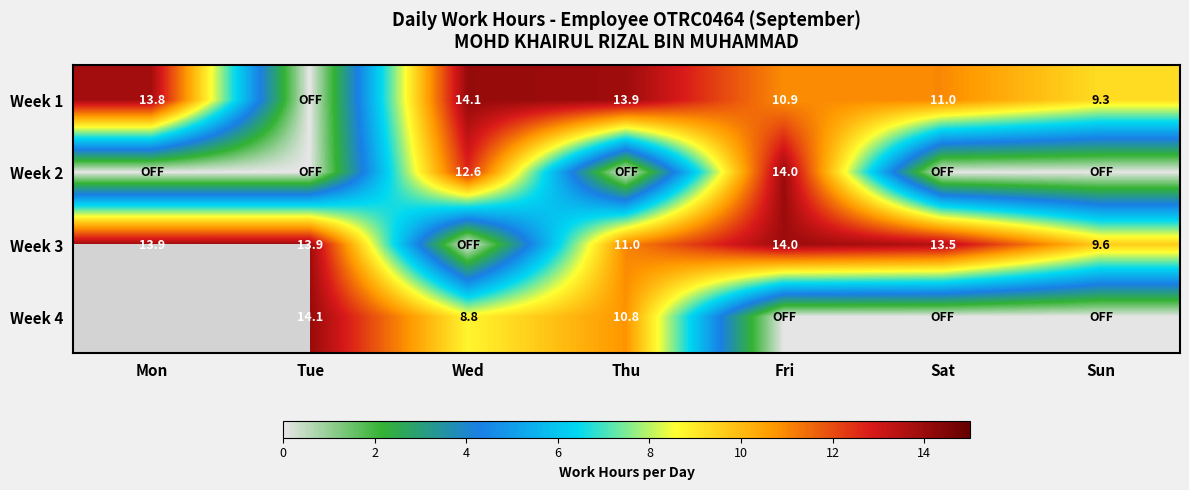

Where does the Week 1 series first go above 10?

Mon